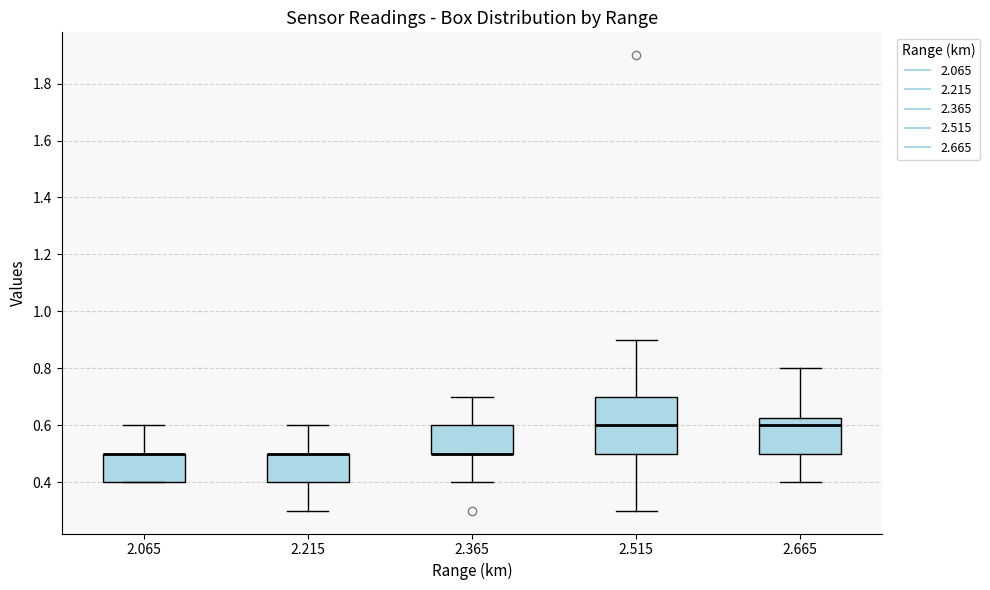

Reading left to right, read every box against the y-axis: the position of its median line, the range the box covers, and the ends of its whiskers. The values are not printed on the chart, so give them approximately, as read against the axis.

2.065: median 0.50 (drawn on the box's upper edge), box 0.40 to 0.50, whiskers 0.40 to 0.60
2.215: median 0.50 (drawn on the box's upper edge), box 0.40 to 0.50, whiskers 0.30 to 0.60
2.365: median 0.50 (drawn on the box's lower edge), box 0.50 to 0.60, whiskers 0.40 to 0.70
2.515: median 0.60, box 0.50 to 0.70, whiskers 0.30 to 0.90
2.665: median 0.60, box 0.50 to 0.62, whiskers 0.40 to 0.80